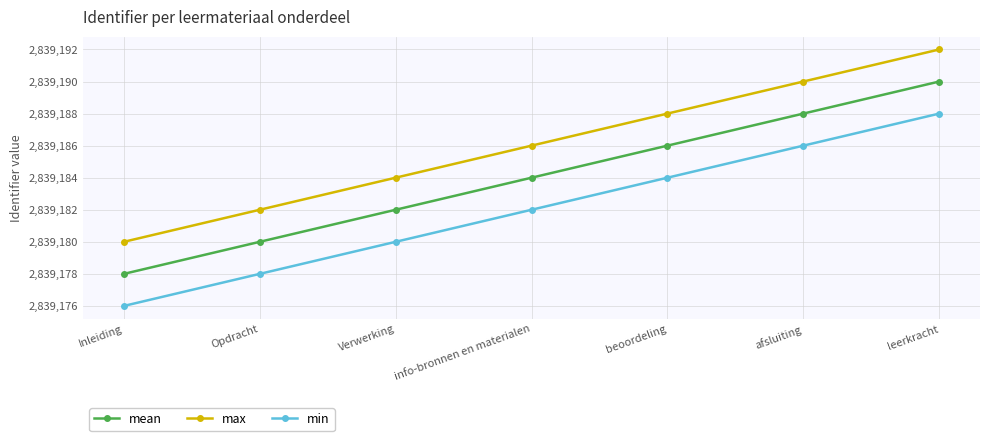

Count the max values in the range 2839182 to 2839190.

5